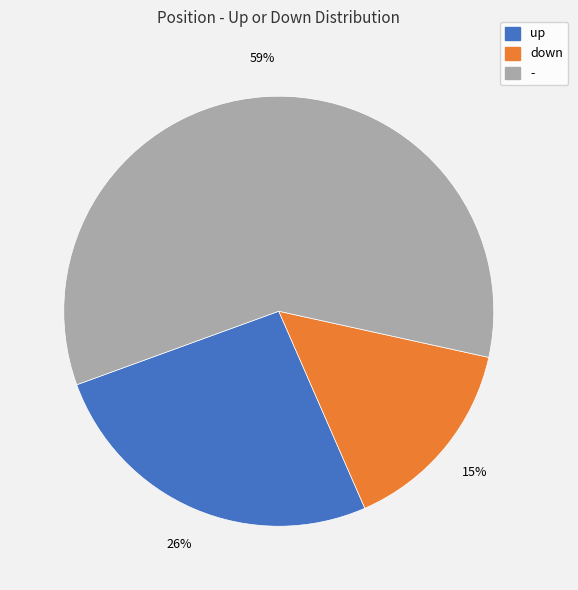

Does - represent more than half of the total?

Yes